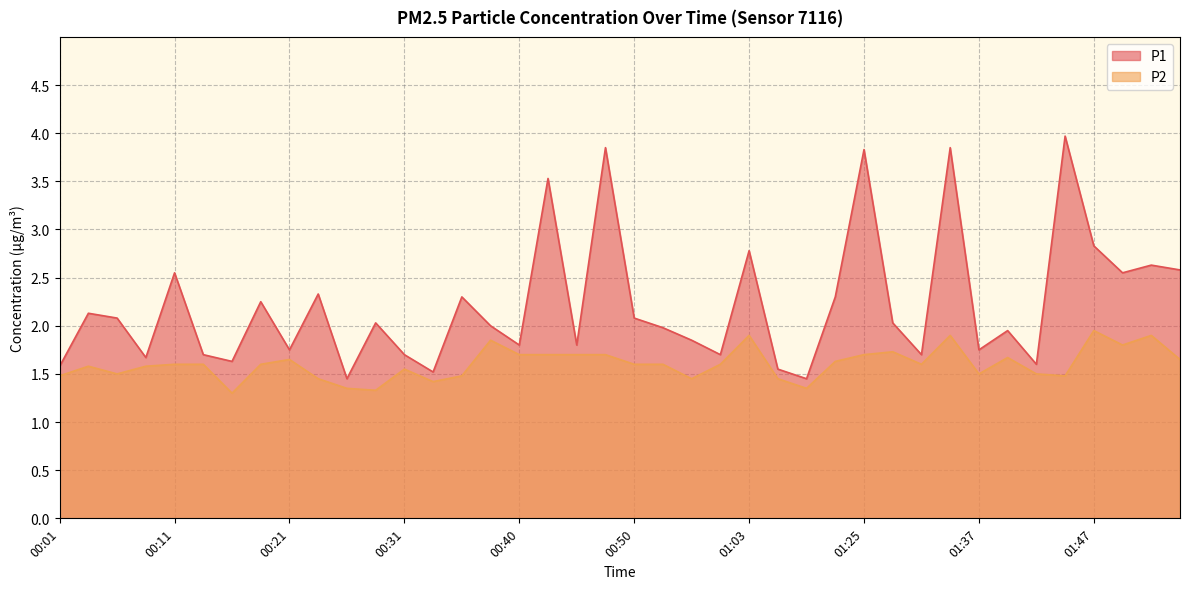

True or false: P2 has a value of 1.6 at 01:30.

True